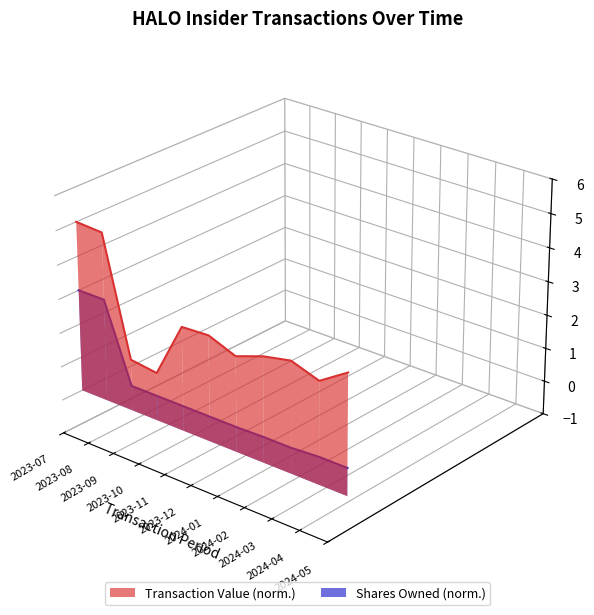

How many data points does each series have?

11